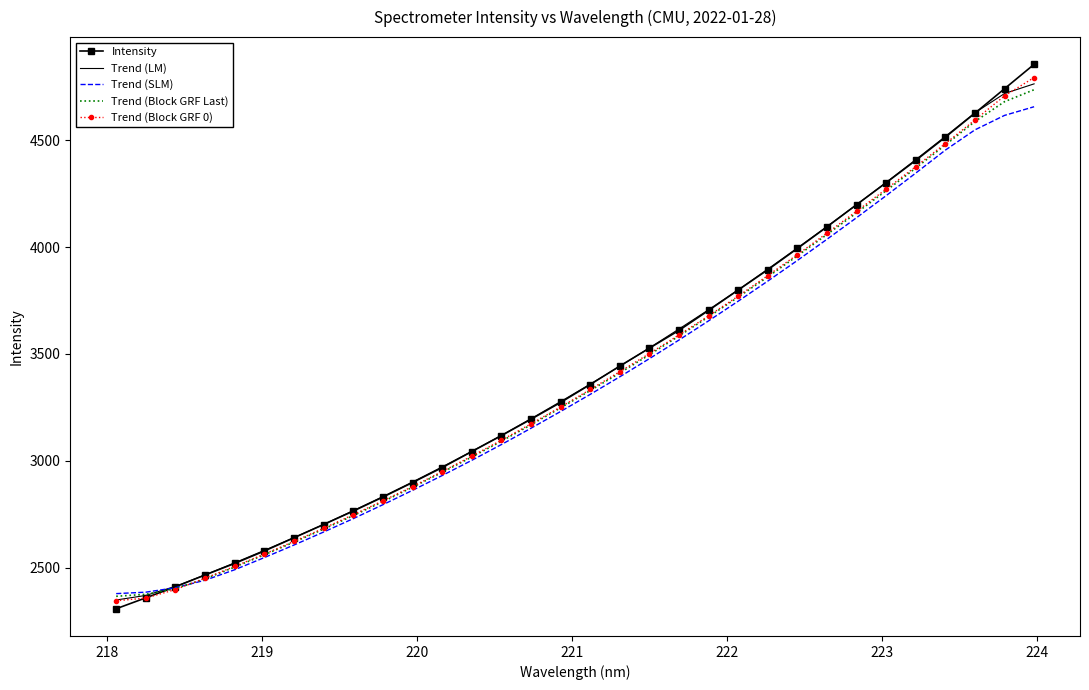

What is the minimum value for Trend (Block GRF 0)?

2344.2